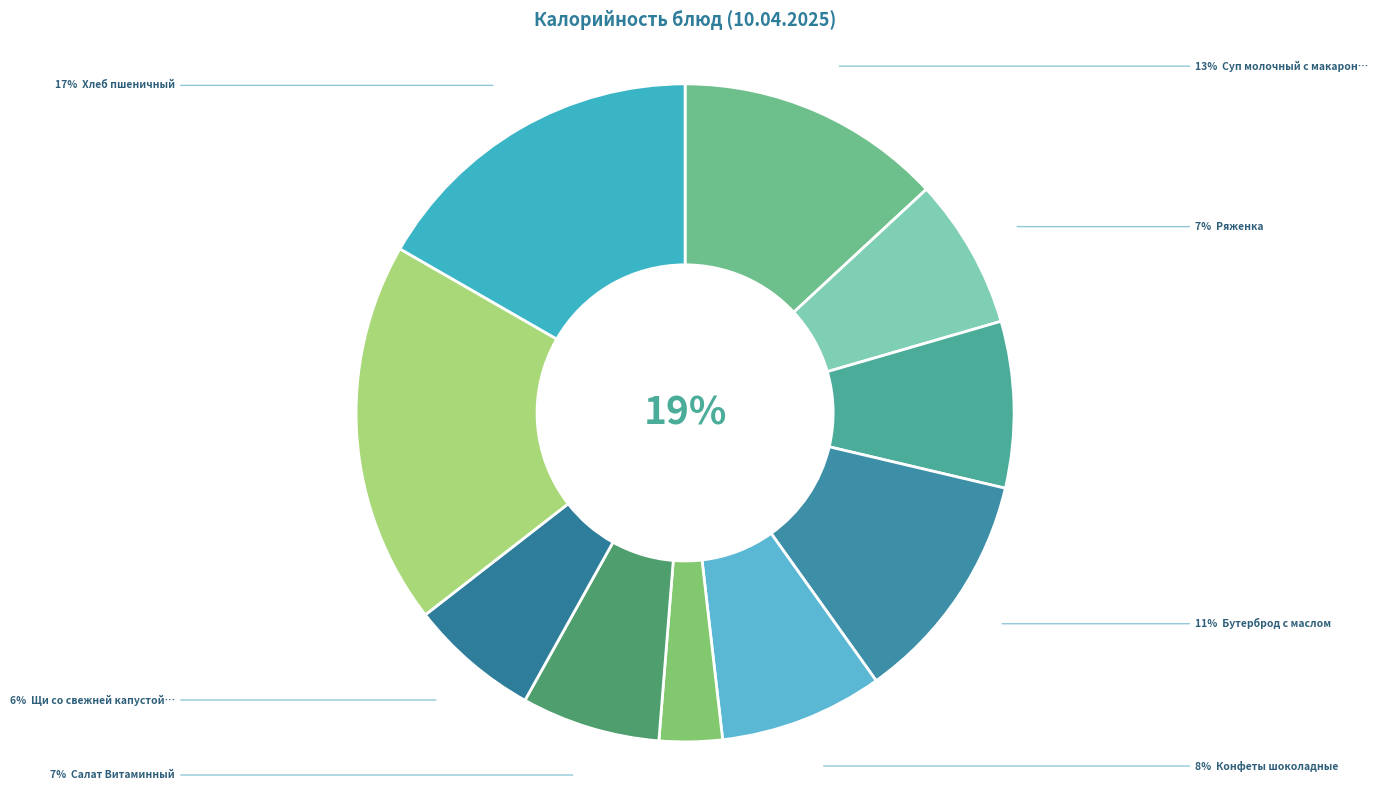

Which category has the biggest portion of the pie?

Жаркое по домашнему